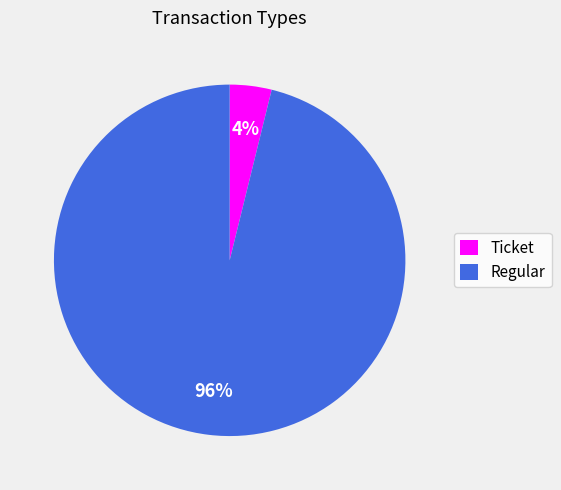

How many slices are in this pie chart?

2